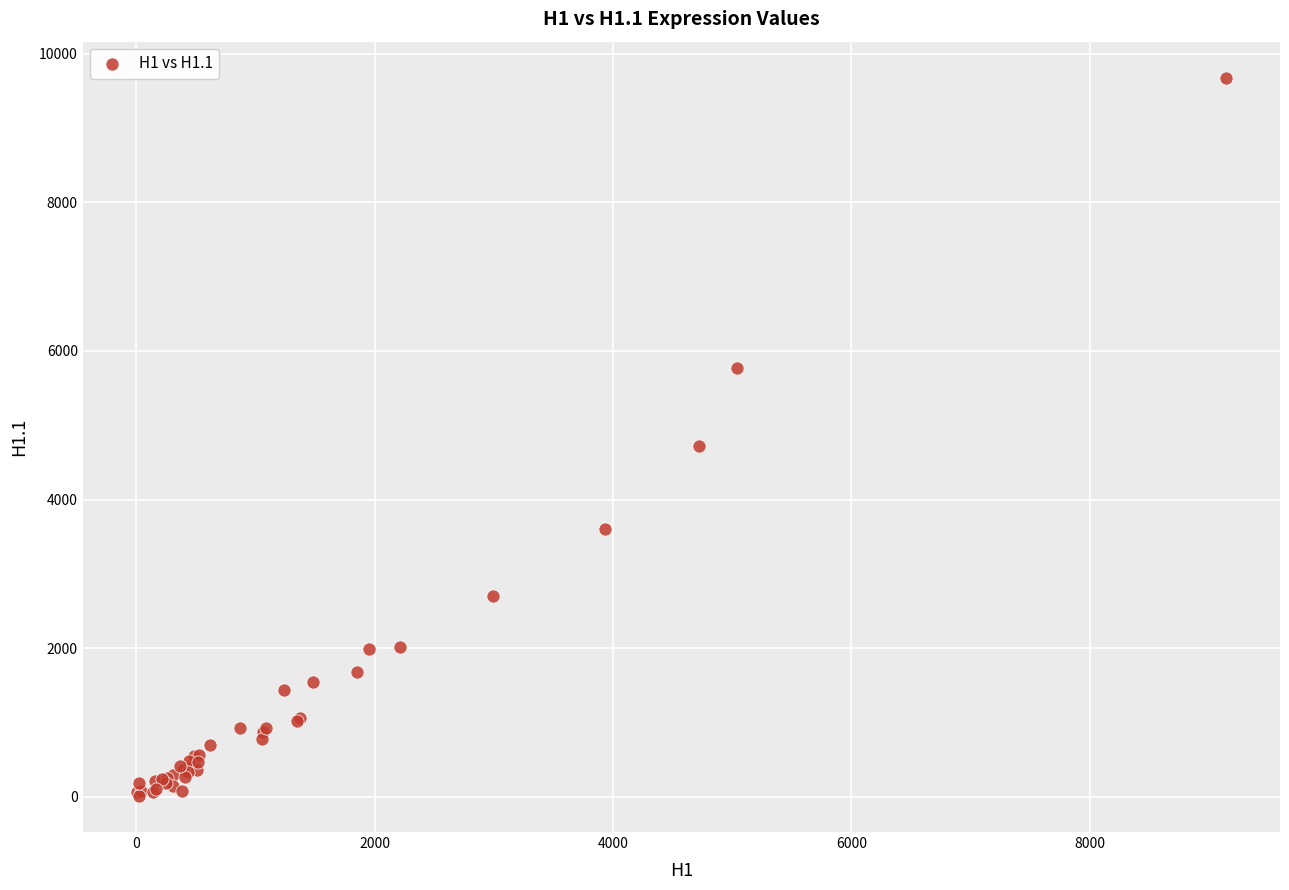

What Y value in the scatter plot is closest to 4844?

4715.7